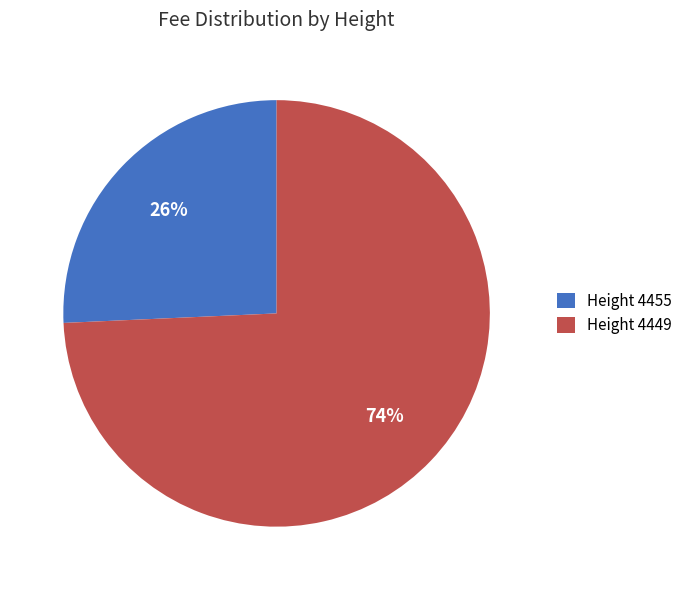

Which slice is the smallest?

Height 4455